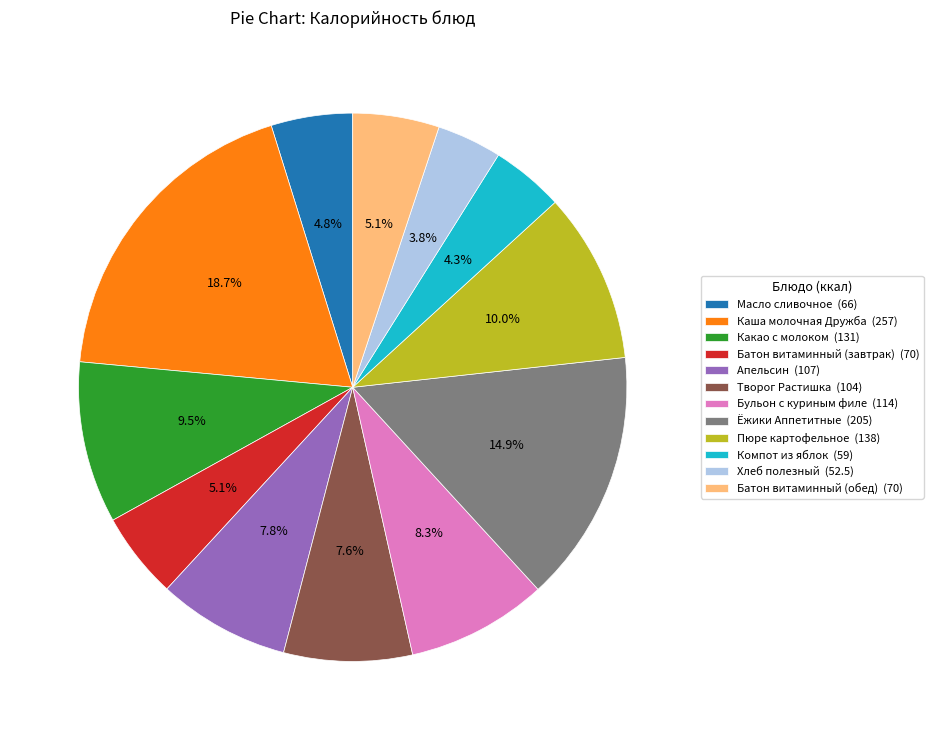

Between Какао с молоком (131) and Пюре картофельное (138), which is larger?

Пюре картофельное (138)